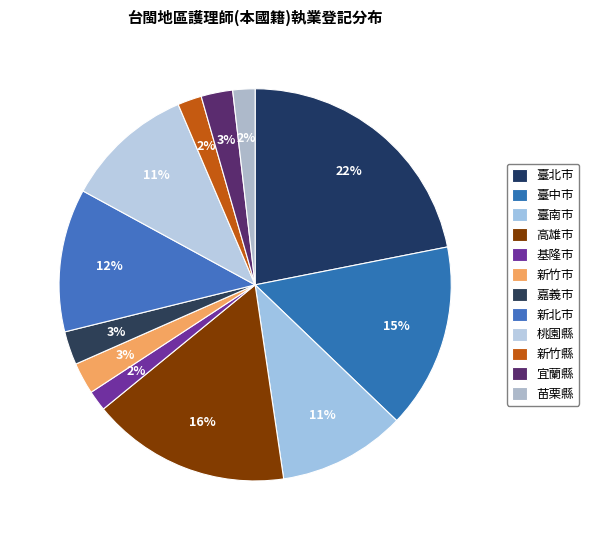

Is 新竹市 the majority of the pie?

No